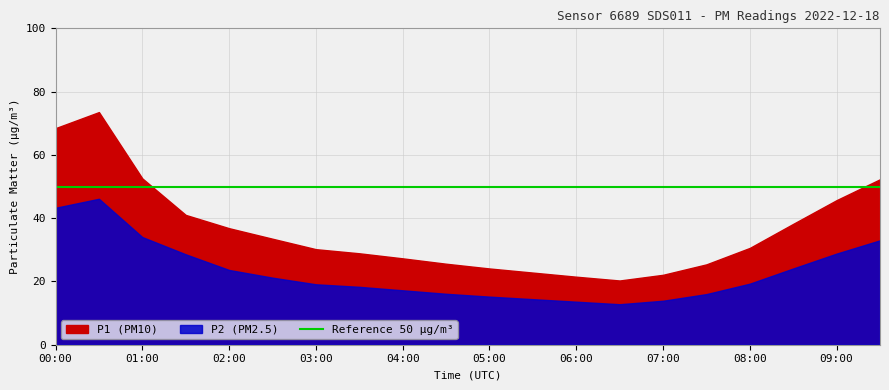

The value of P1 at 06:30 is 20.3. True or false?

True